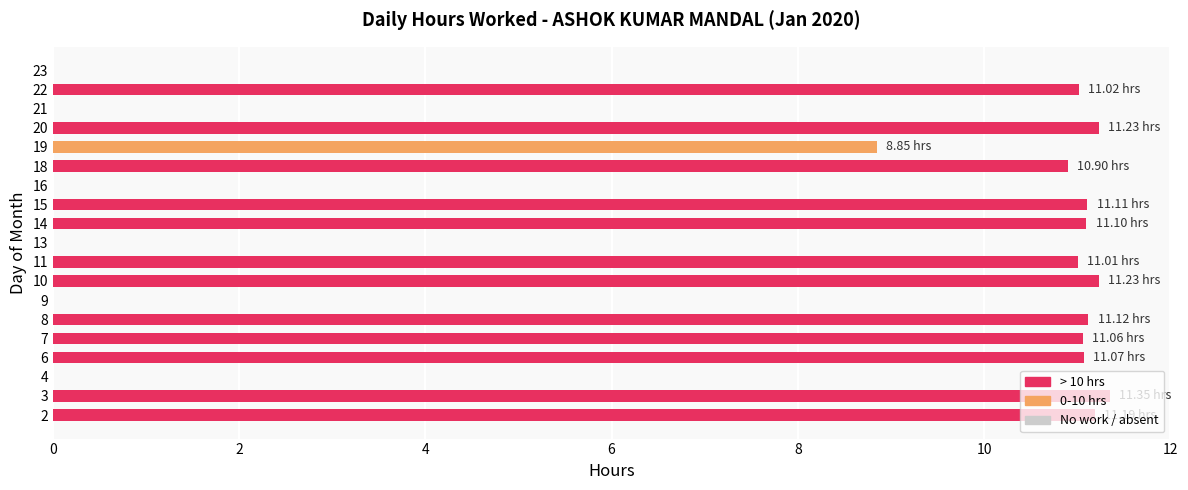

What is the sum of all values?

142.2